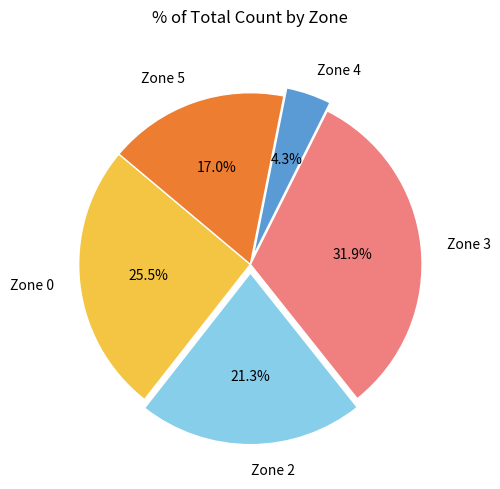

To the nearest percent, what percentage of the pie is Zone 3?

32%